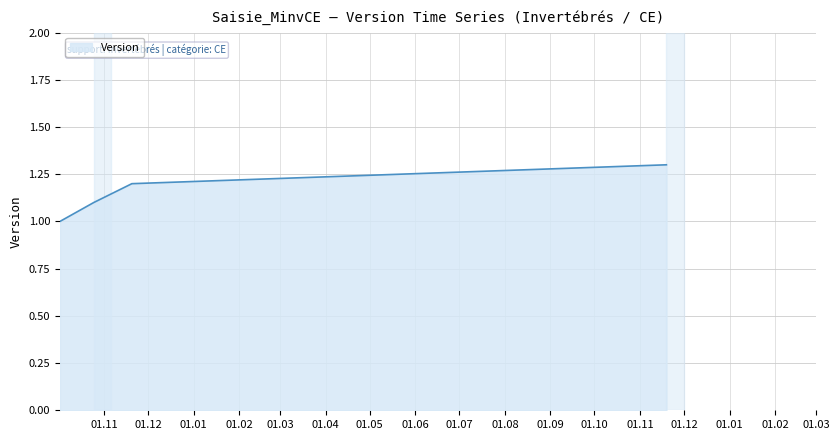

Reading right to left, list all the values displayed in this chart.

1.3	1.2	1.1	1.0